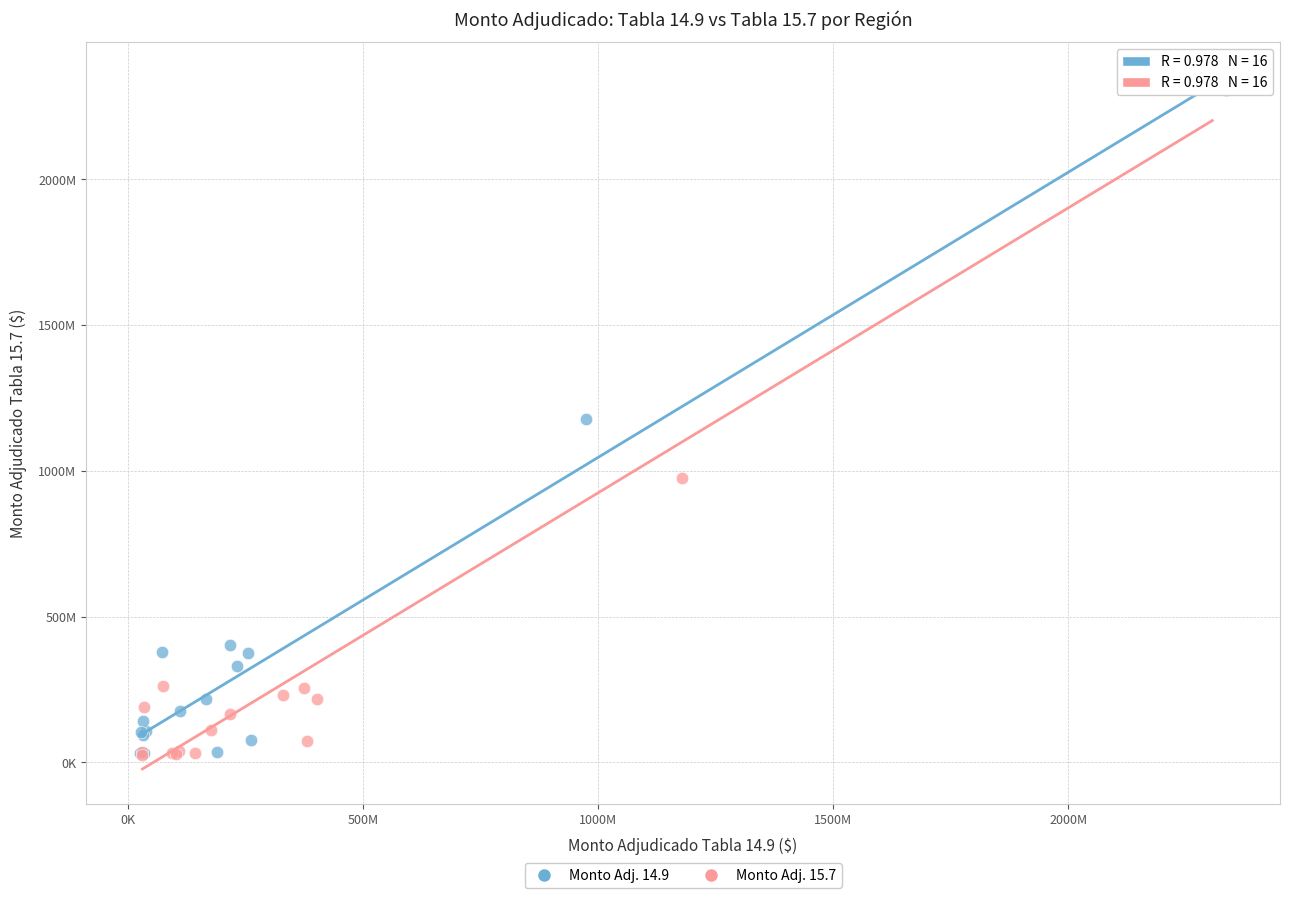

What are all the series names shown in the legend?

Monto Adj. 14.9, Monto Adj. 15.7